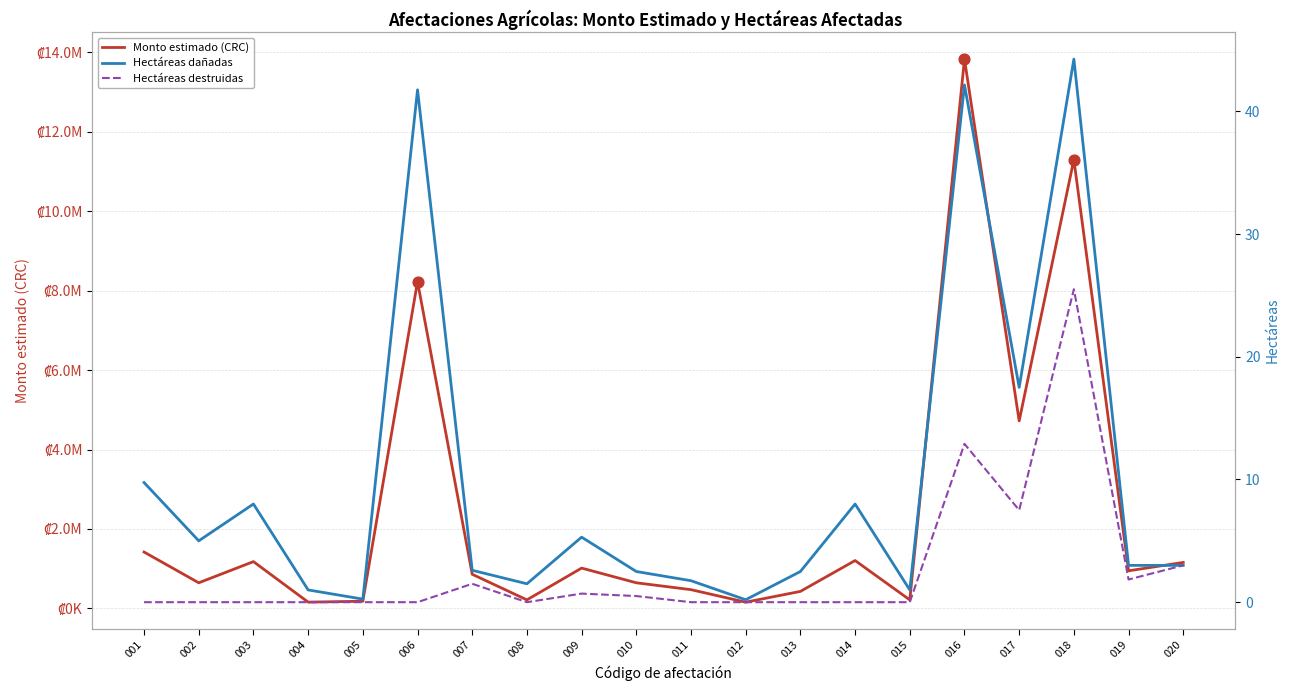

Which series contains the lowest Y value?

Hectáreas destruidas